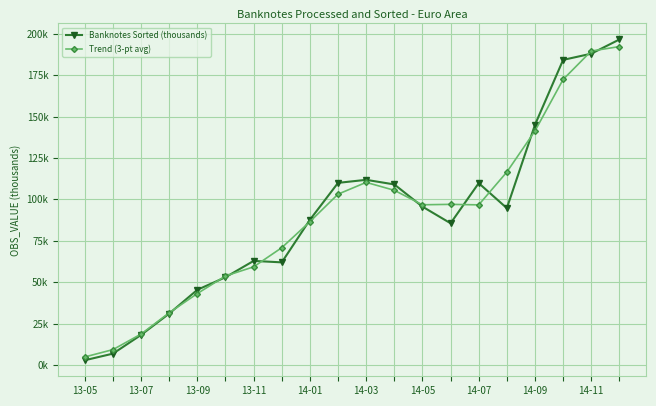

Reading left to right, transcribe all the data shown in this chart.

Banknotes Sorted (thousands): 2829.3	6818.9	18128.0	31014.4	45382.0	52950.0	62821.4	61946.7	87644.7	109959.4	111789.9	109015.0	95608.2	85550.9	109784.1	94692.6	145022.6	184224.3	187979.5	196557.8
Trend (3-pt avg): 4824.1	9258.7	18653.8	31508.1	43115.5	53717.8	59239.4	70804.3	86516.9	103131.3	110254.8	105471.0	96724.7	96981.1	96675.9	116499.8	141313.2	172408.8	189587.2	192268.7